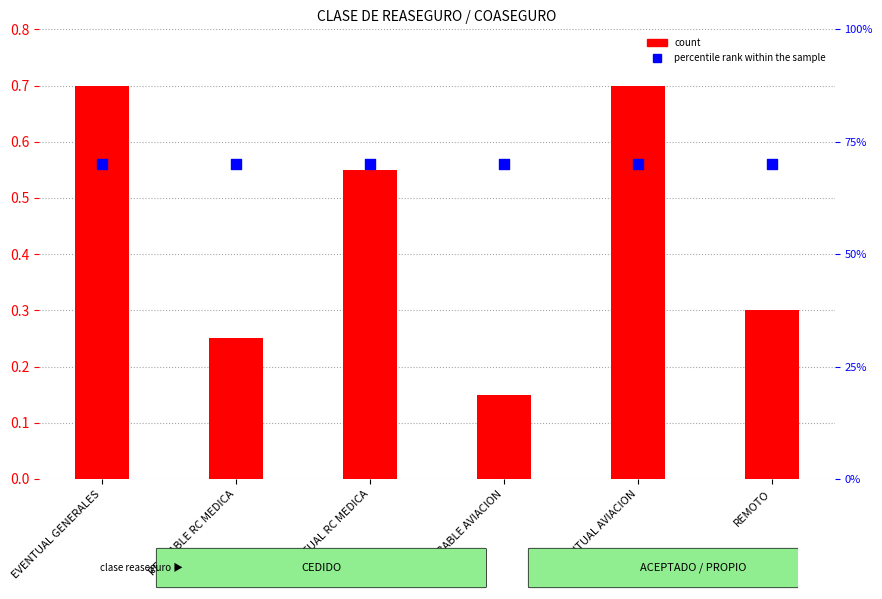

Which series reaches the minimum Y coordinate?

count